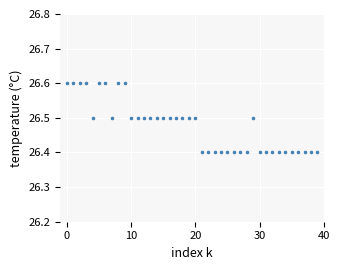

How many data points are displayed?

40